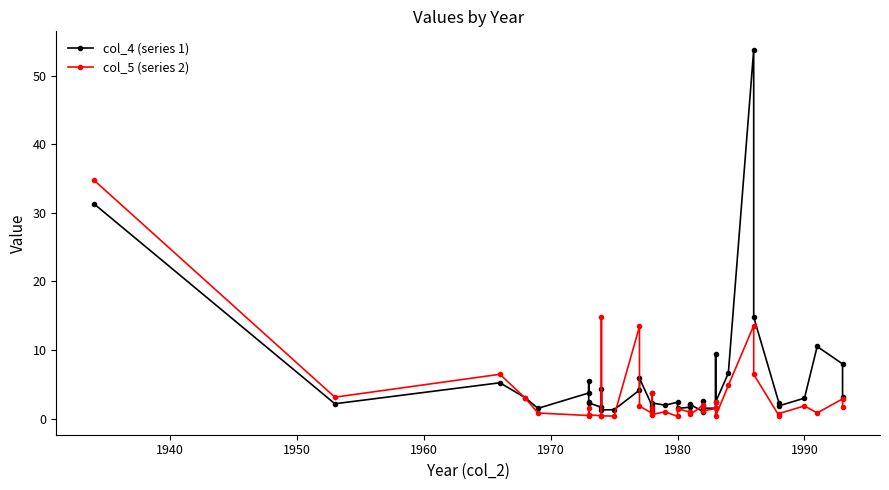

List the series in order of their peak value, highest first.

col_4 (series 1), col_5 (series 2)